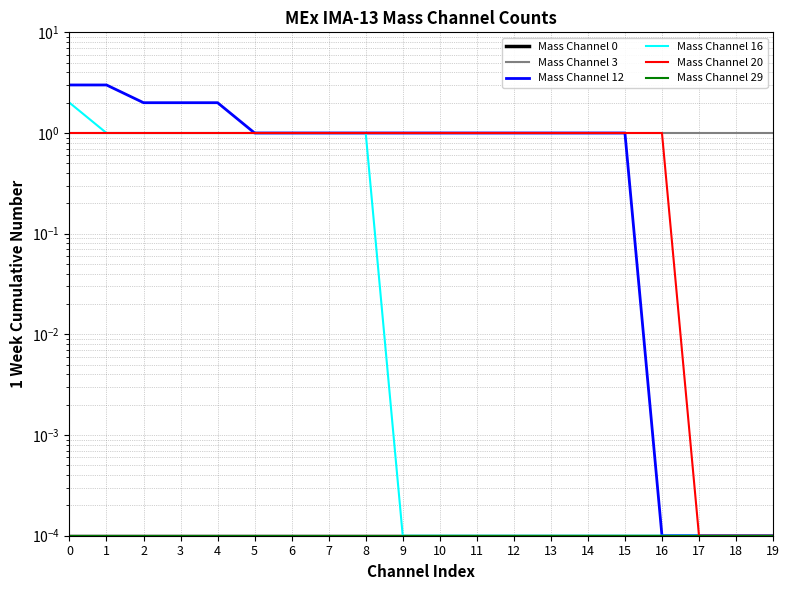

What is the total value across all series at 16?

2.0